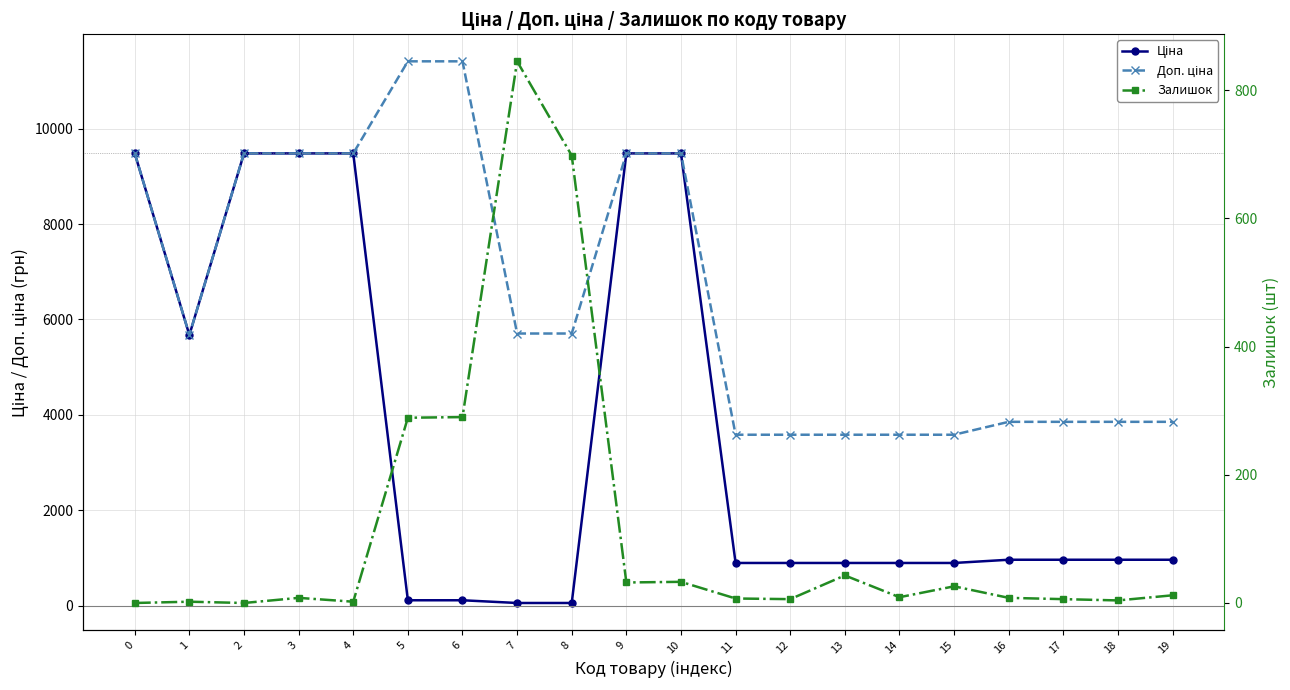

The value of Залишок at 0 is 0.0. True or false?

True